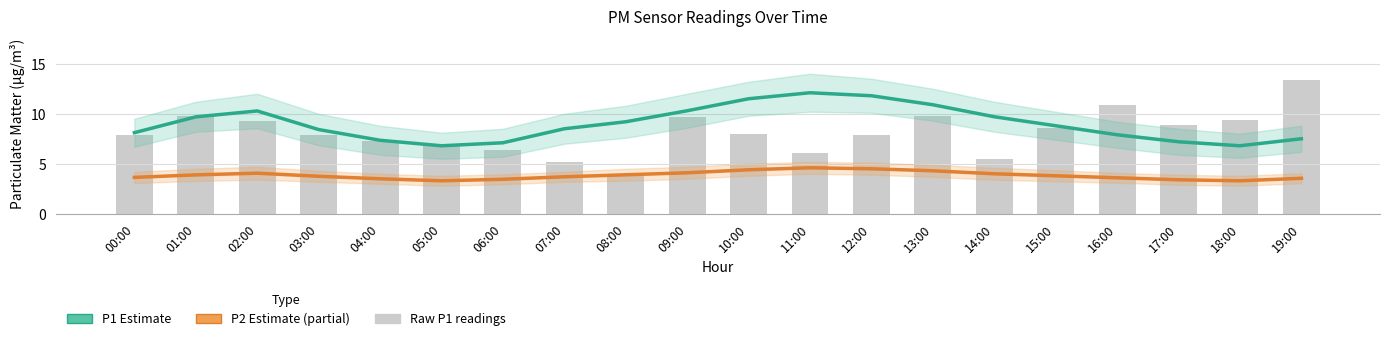

What is the maximum value for Raw P1 readings?

13.4